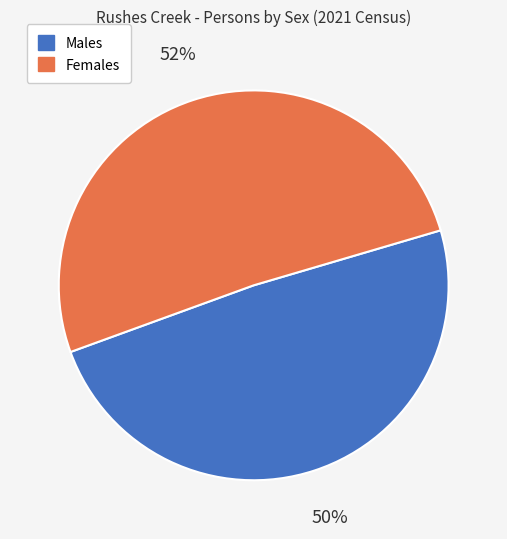

Does Males represent more than half of the total?

No